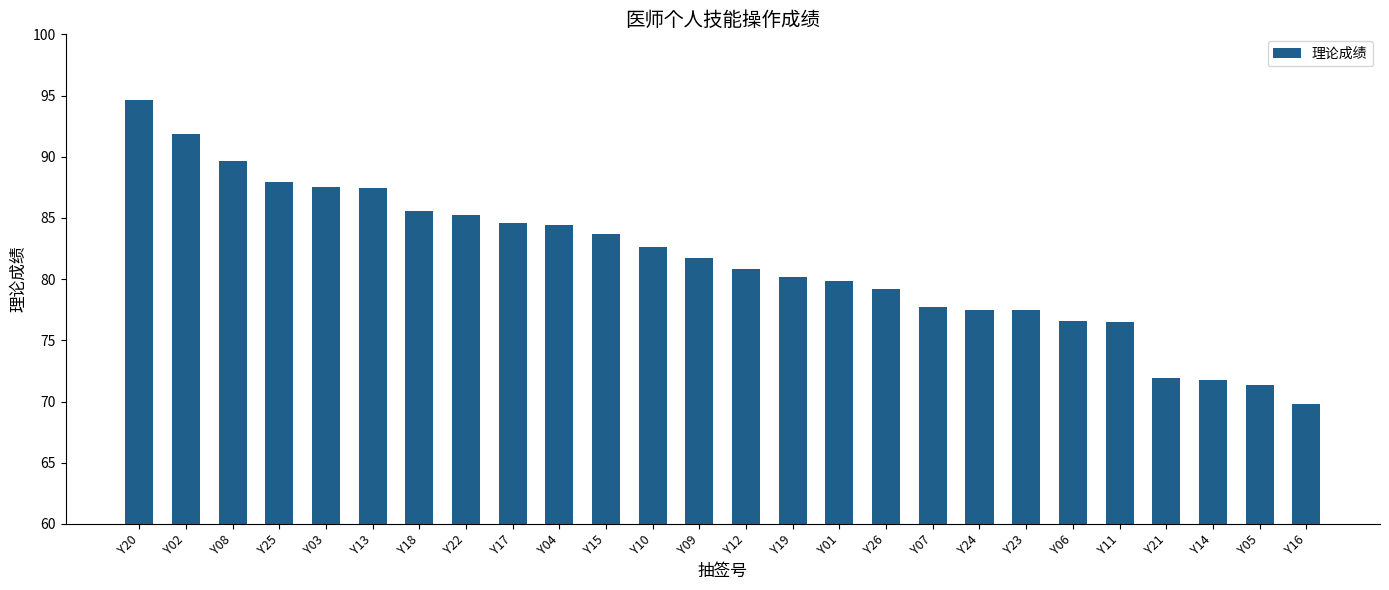

What is the difference between the values at Y21 and Y06?

4.6